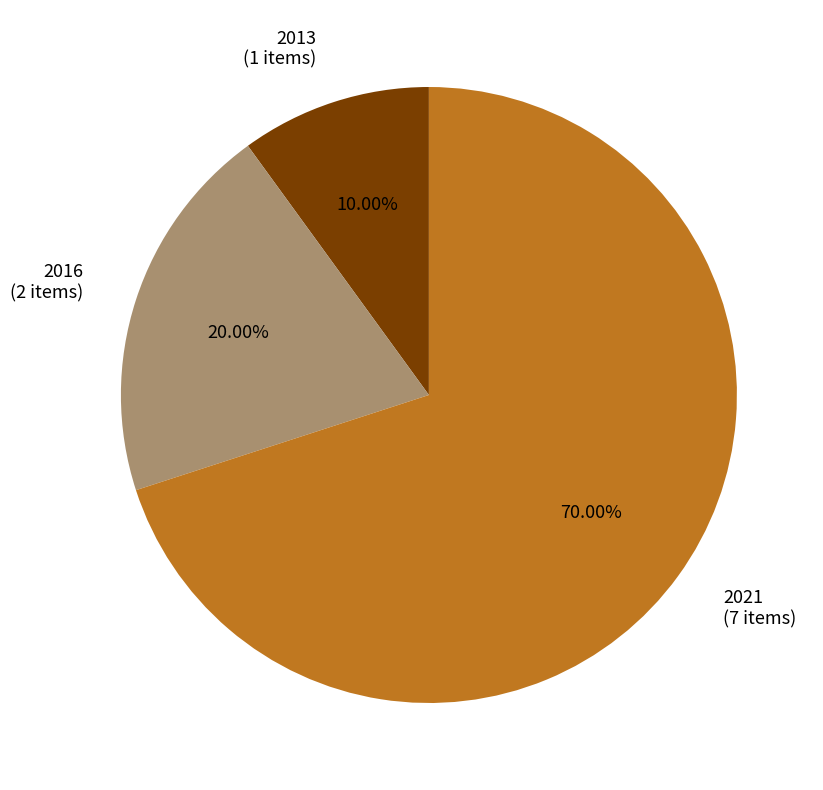

Which has a higher value, 2013 (1 items) or 2021 (7 items)?

2021 (7 items)